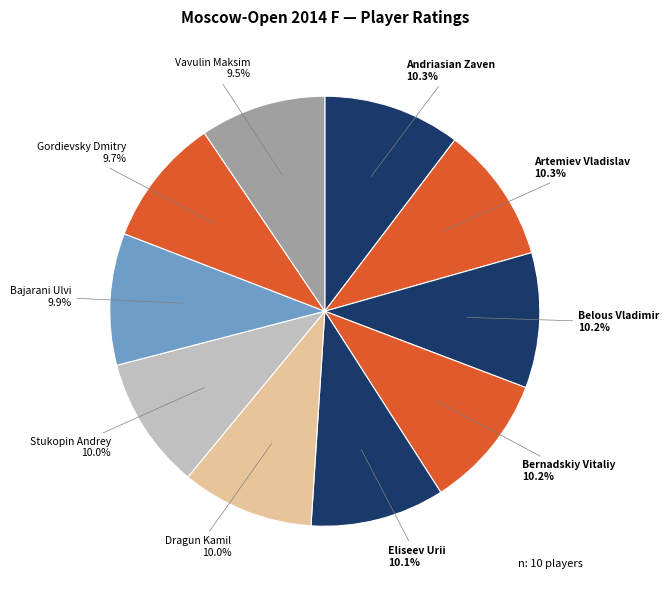

How many segments does this pie chart have?

10